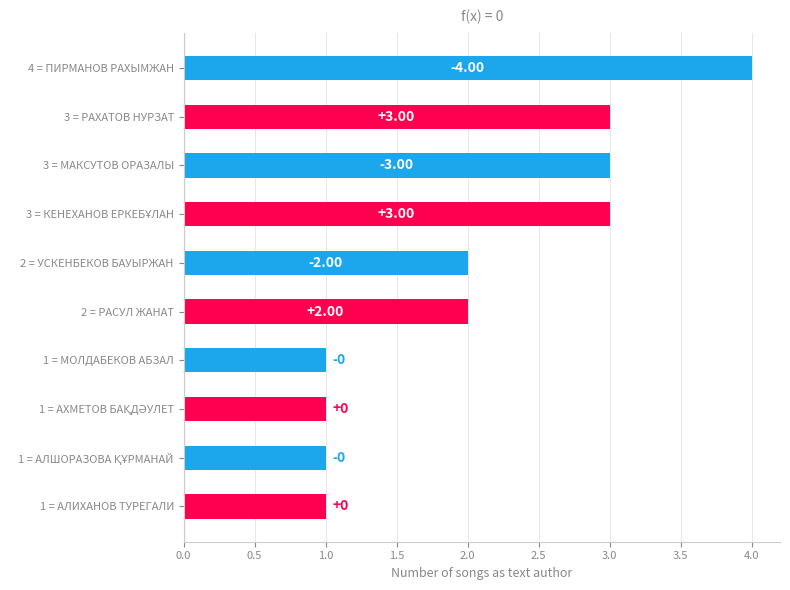

Does the chart contain any negative values?

No